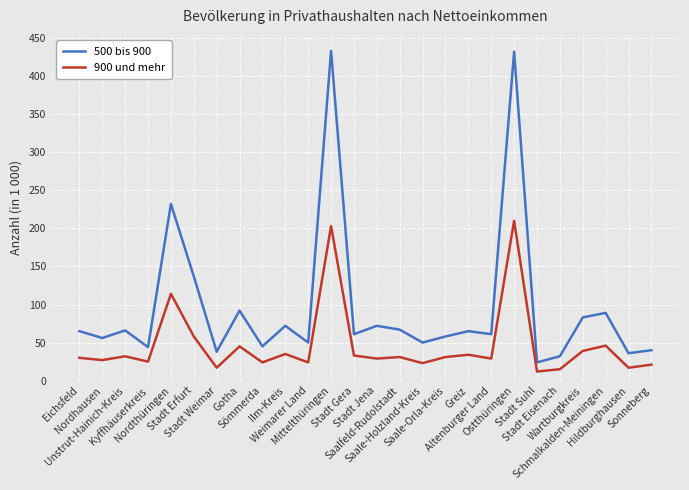

True or false: 900 und mehr has a value of 43 at Stadt Jena.

False